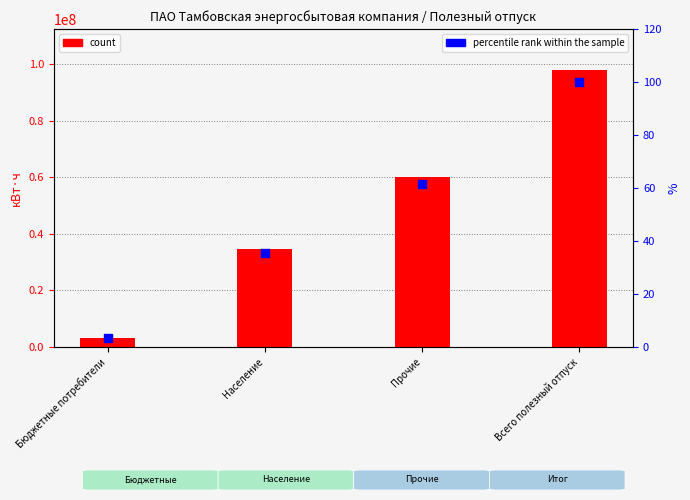

At which category is the sum across all series the highest?

Всего полезный отпуск